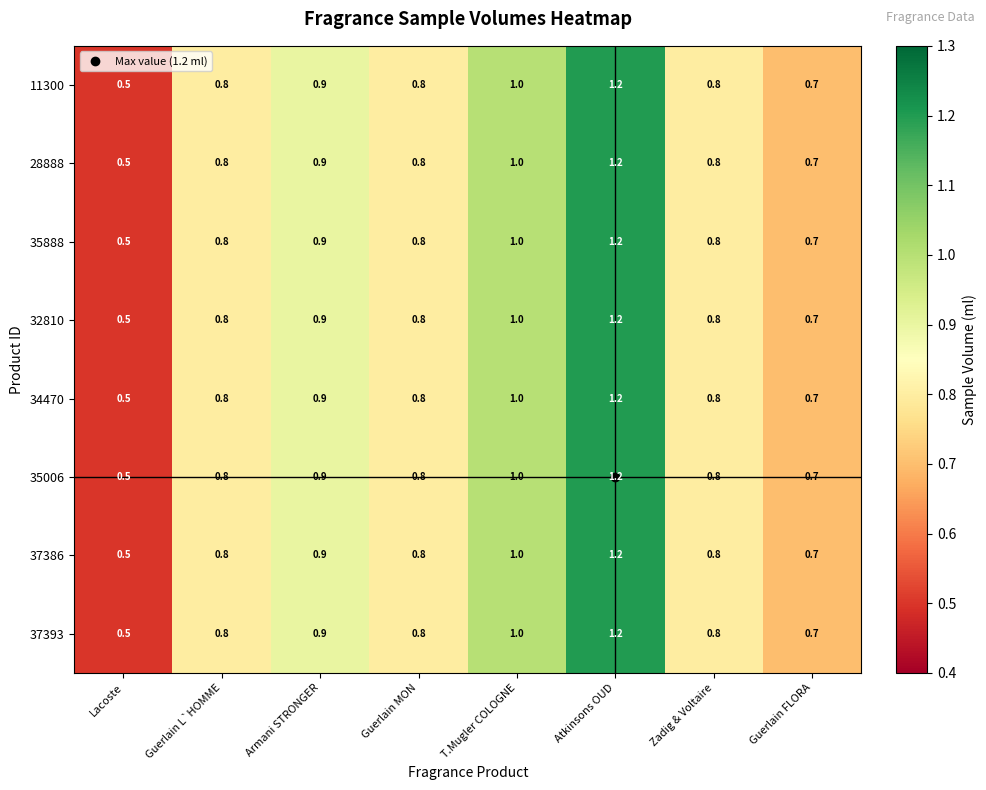

What is the difference between the 11300 values at Armani STRONGER and Atkinsons OUD?

0.3